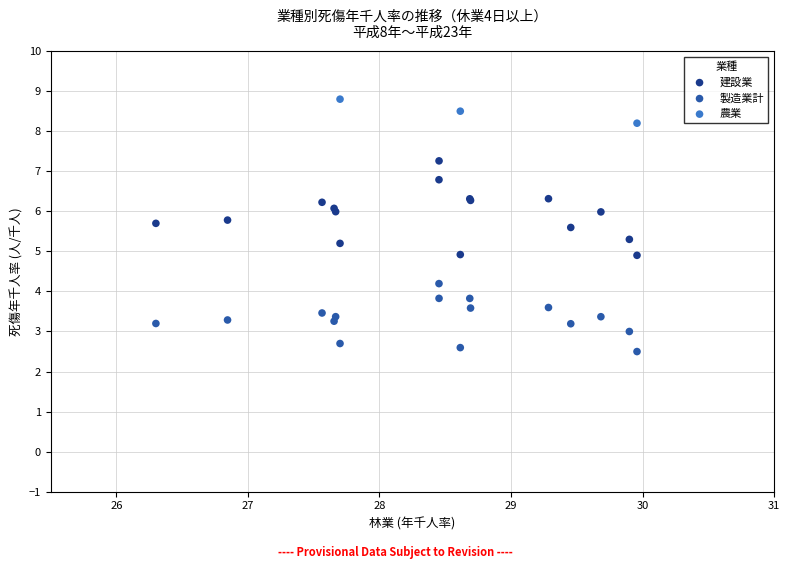

Which series contains the lowest Y value?

製造業計